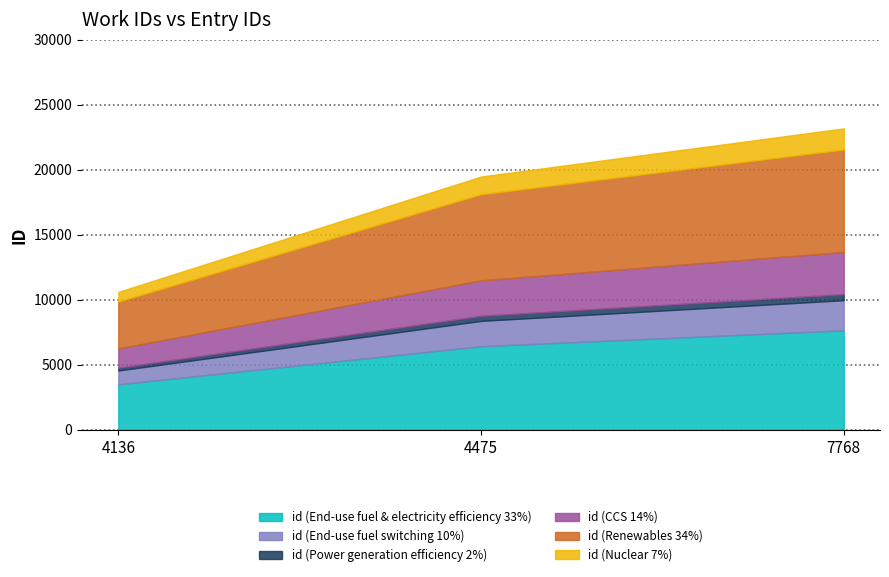

What is the minimum value for id (End-use fuel & electricity efficiency 33%)?

3502.0